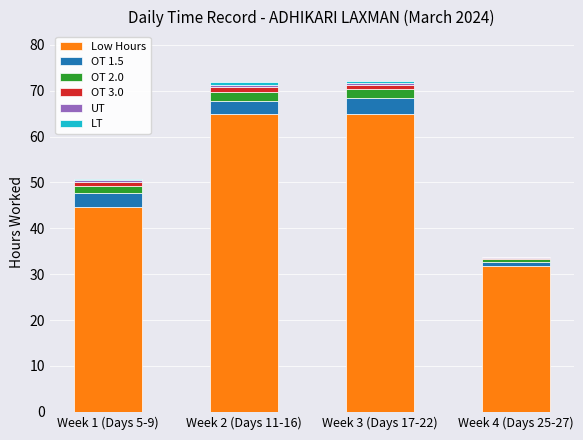

At which label does Low Hours first exceed 64?

Week 2 (Days 11-16)